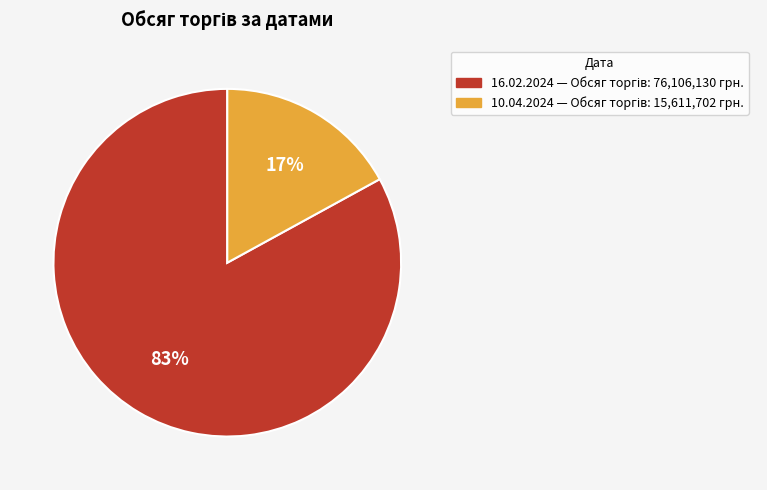

How many segments does this pie chart have?

2